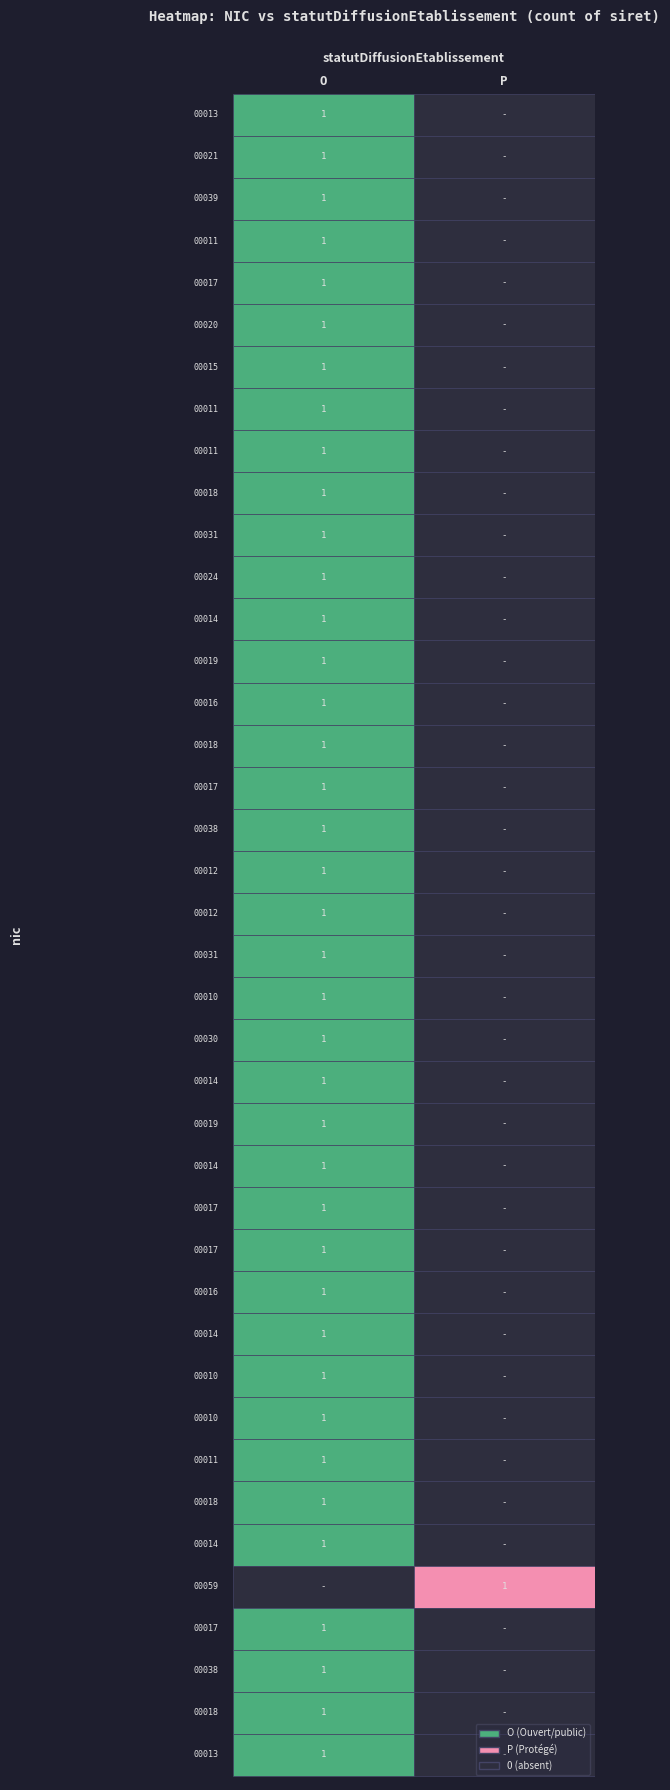

At P, list the series in order from largest to smallest.

00059, 00013, 00021, 00039, 00011_260, 00017_290, 00020, 00015, 00011_312, 00011_313, 00018_315, 00031_318, 00024, 00014_322, 00019_323, 00016_324, 00018_326, 00017_329, 00038_334, 00012_338, 00012_342, 00031_349, 00010_378, 00030, 00014_380, 00019_382, 00014_384, 00017_390, 00017_392, 00016_392, 00014_397, 00010_400, 00010_404, 00011_404, 00018_413, 00014_413, 00017_453, 00038_477, 00018_483, 00013_484